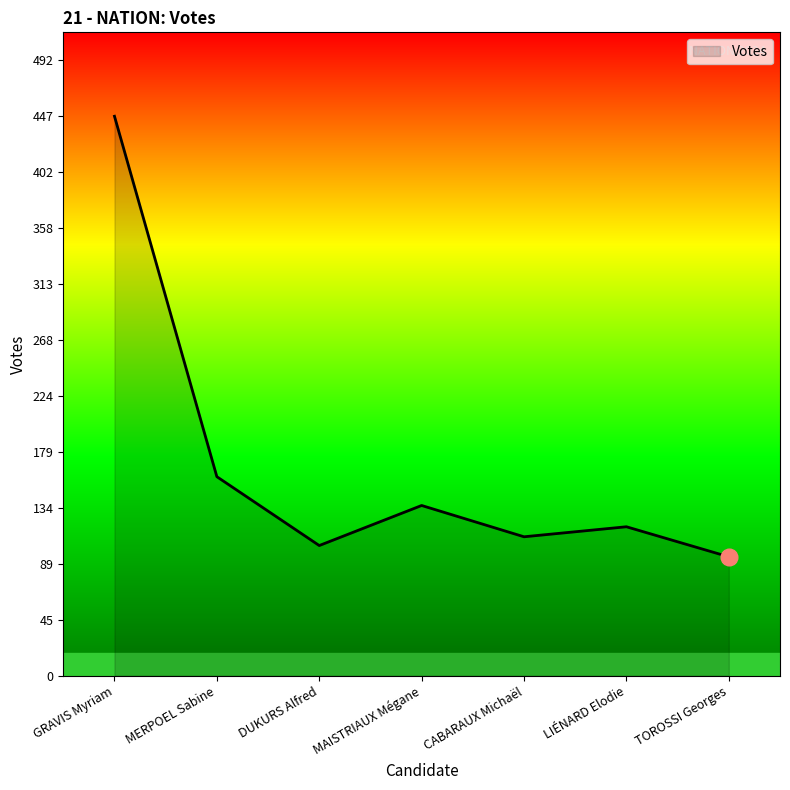

Count the number of data series in this chart.

1